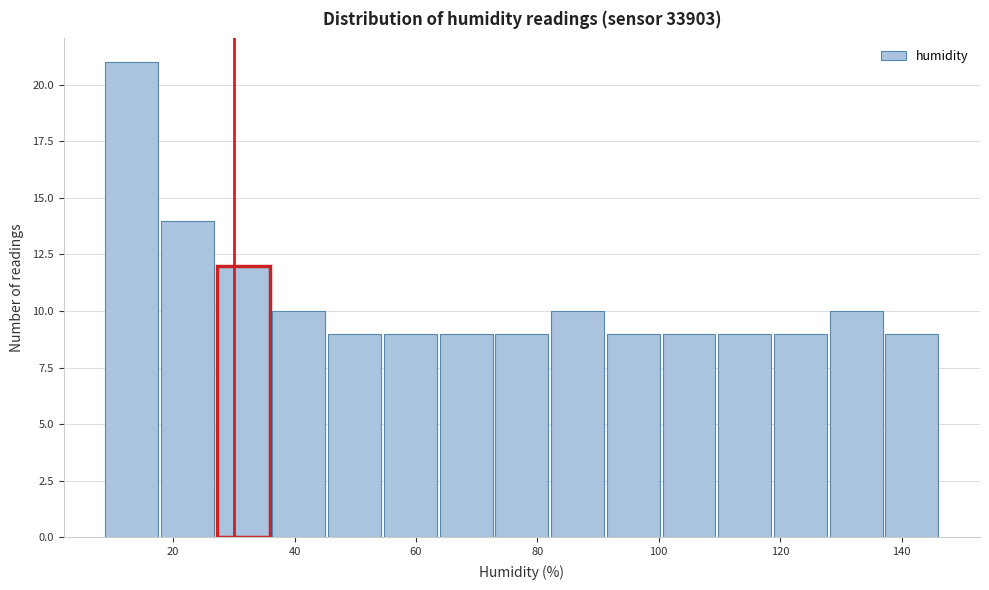

Over which range of the x-axis is the bar tallest?

8 to 18